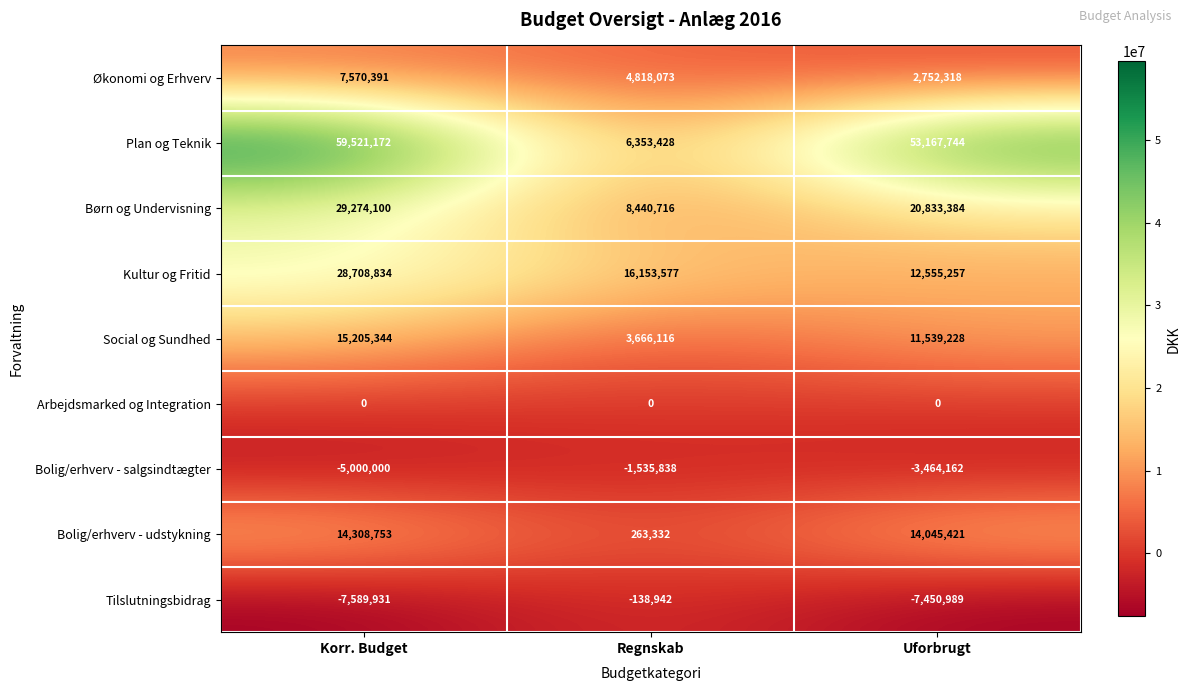

Count the number of categories in the chart.

3